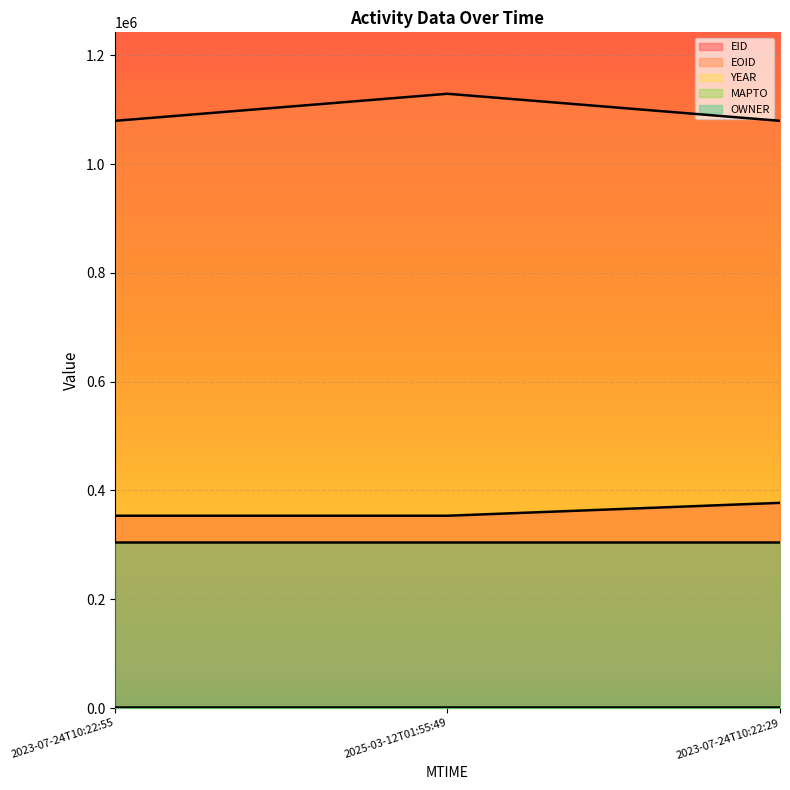

What is the highest value of the OWNER series?

304903